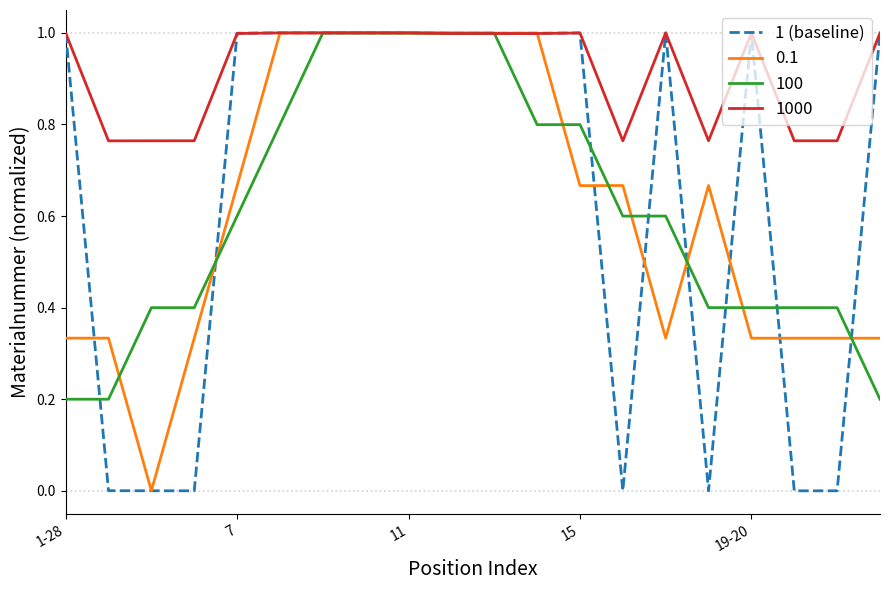

Which series has the largest total across all categories?

1000